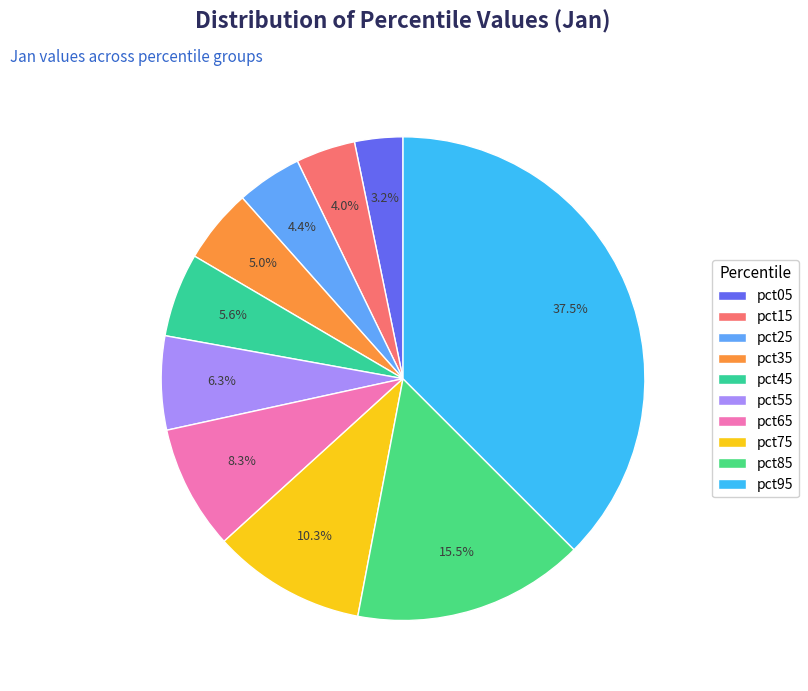

What percentage is NOT represented by pct05?

96.8%